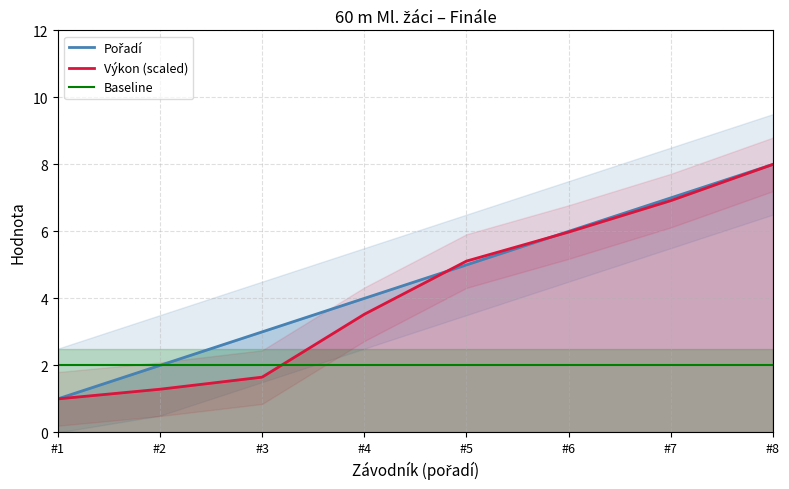

What is the greatest value displayed?

8.0